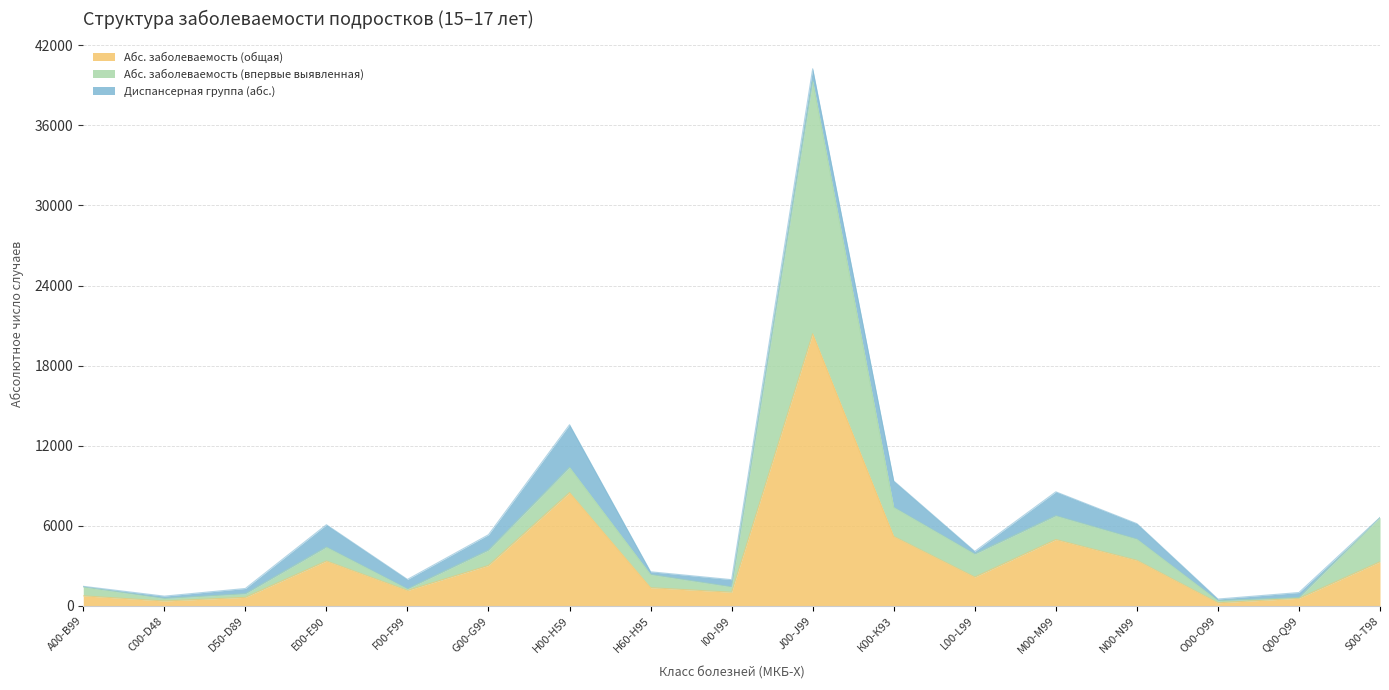

True or false: Абс. заболеваемость (общая) and Абс. заболеваемость (впервые выявленная) cross at least once.

False